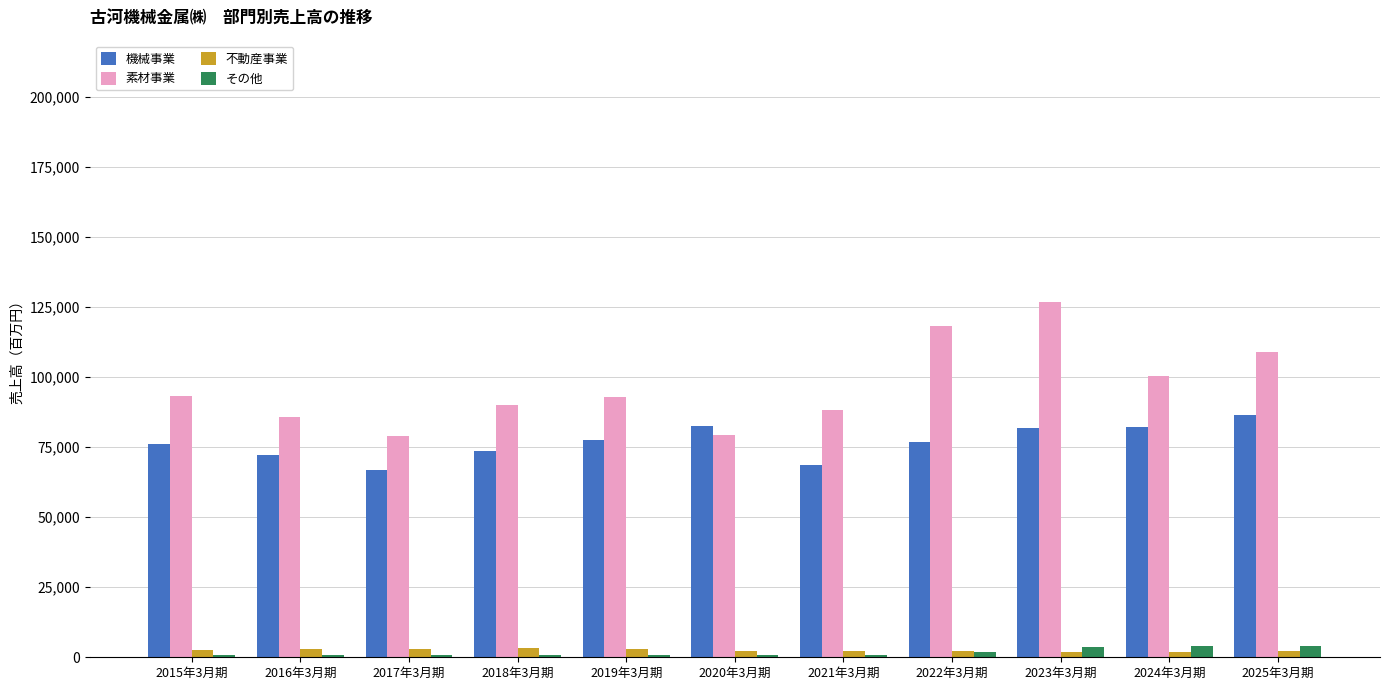

How many distinct data groups are displayed?

4